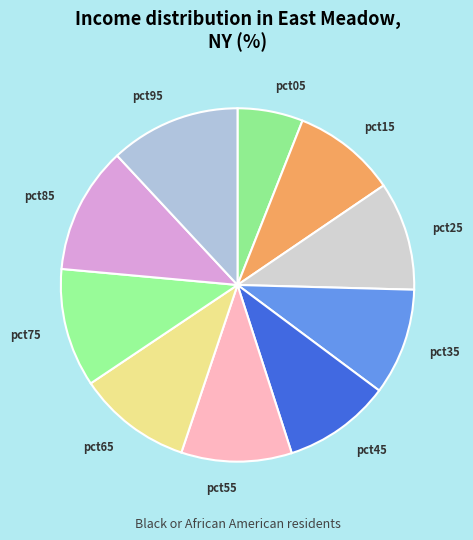

Combined, do pct35 and pct45 account for over 50%?

No